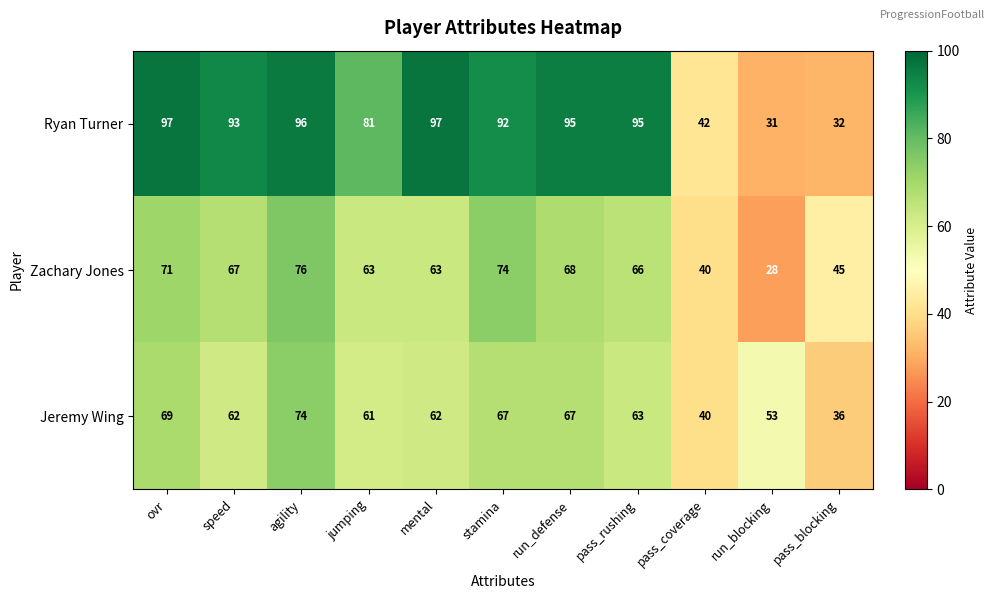

What is the difference between the highest and lowest values at pass_coverage?

2